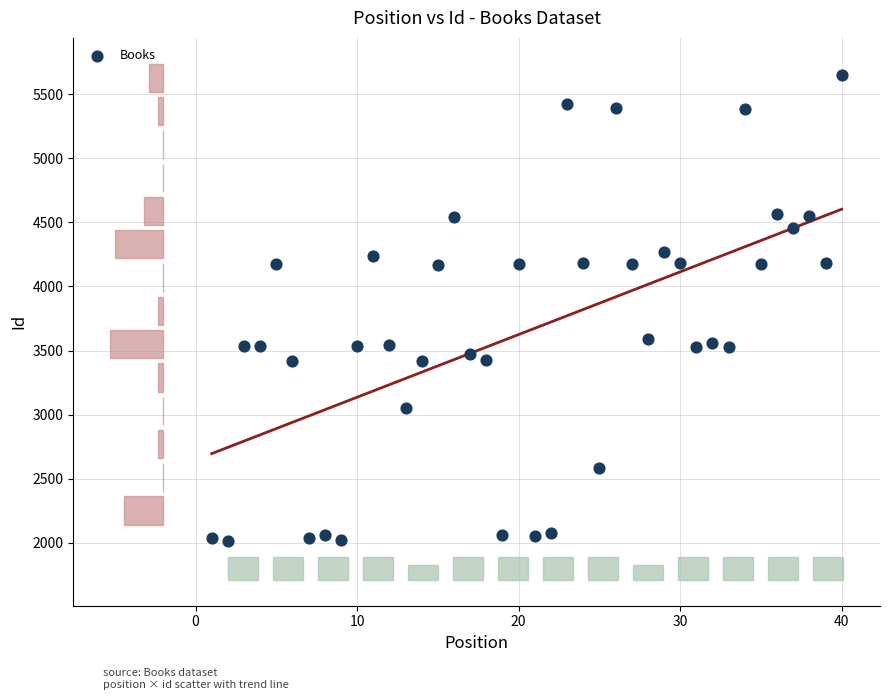

What is the range of Y values (max minus min)?

3635